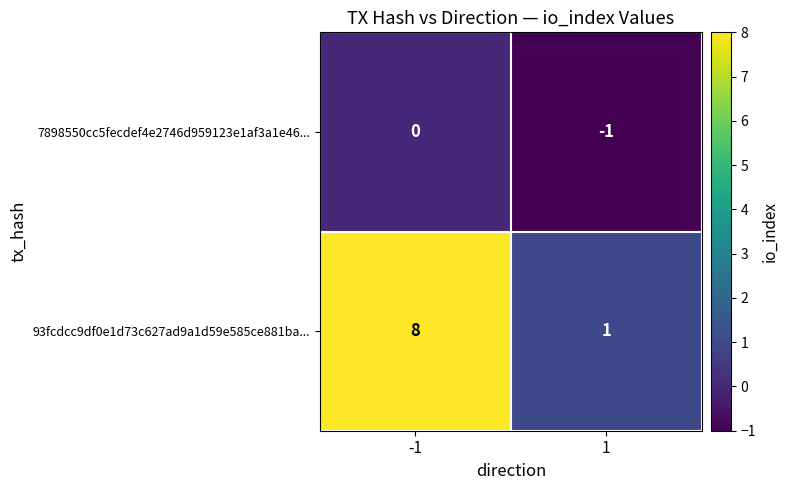

Is the value of 93fcdcc9df0e1d73c627ad9a1d59e585ce881ba... at 1 greater than the value of 7898550cc5fecdef4e2746d959123e1af3a1e46... at -1?

Yes